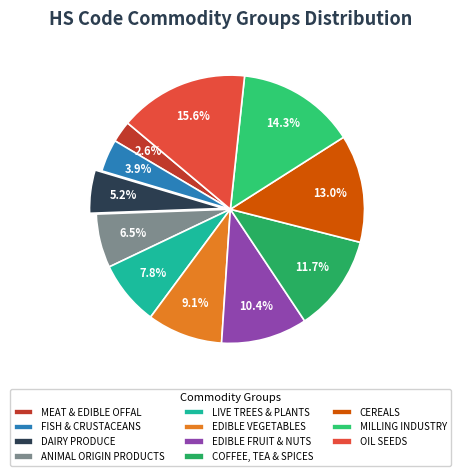

Which slice is the largest?

OIL SEEDS